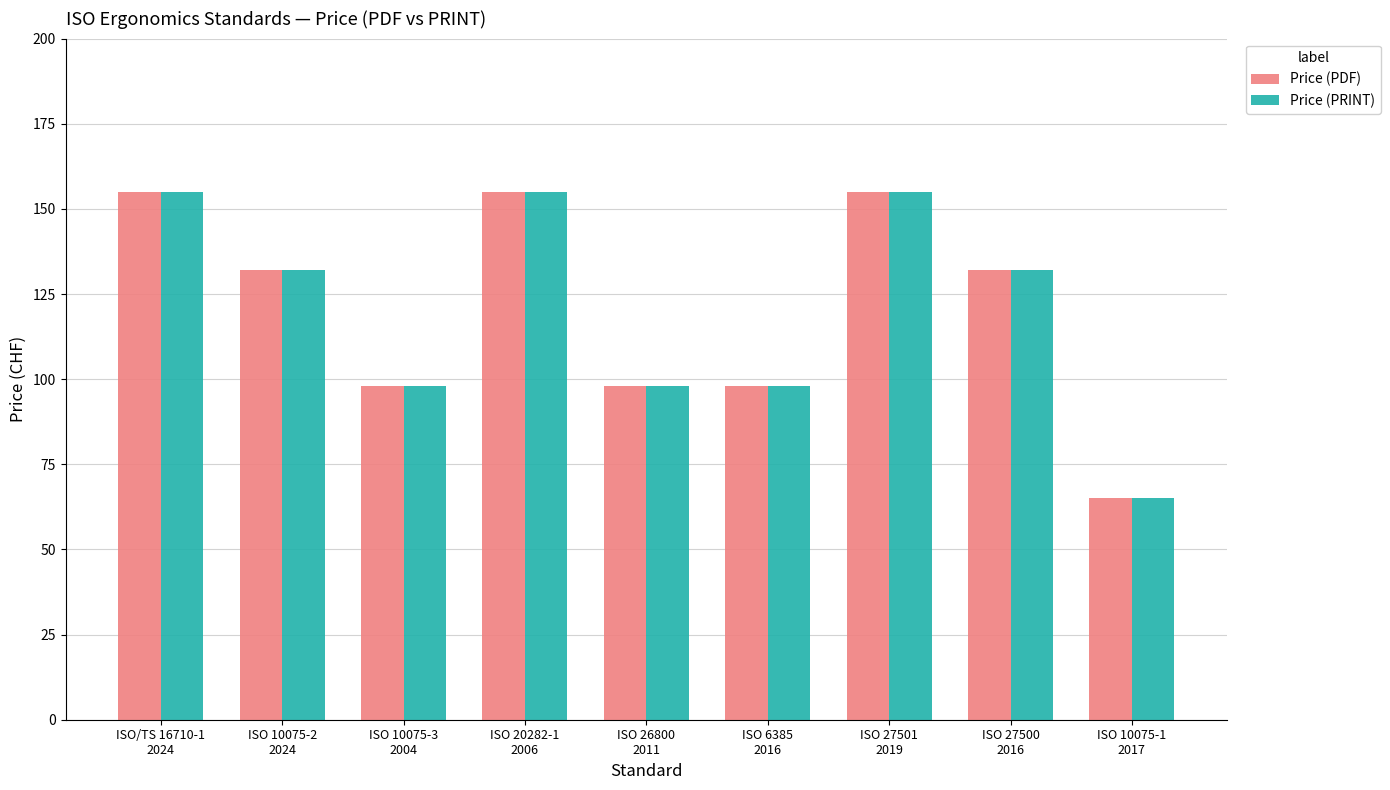

What is the maximum value for Price (PRINT)?

155